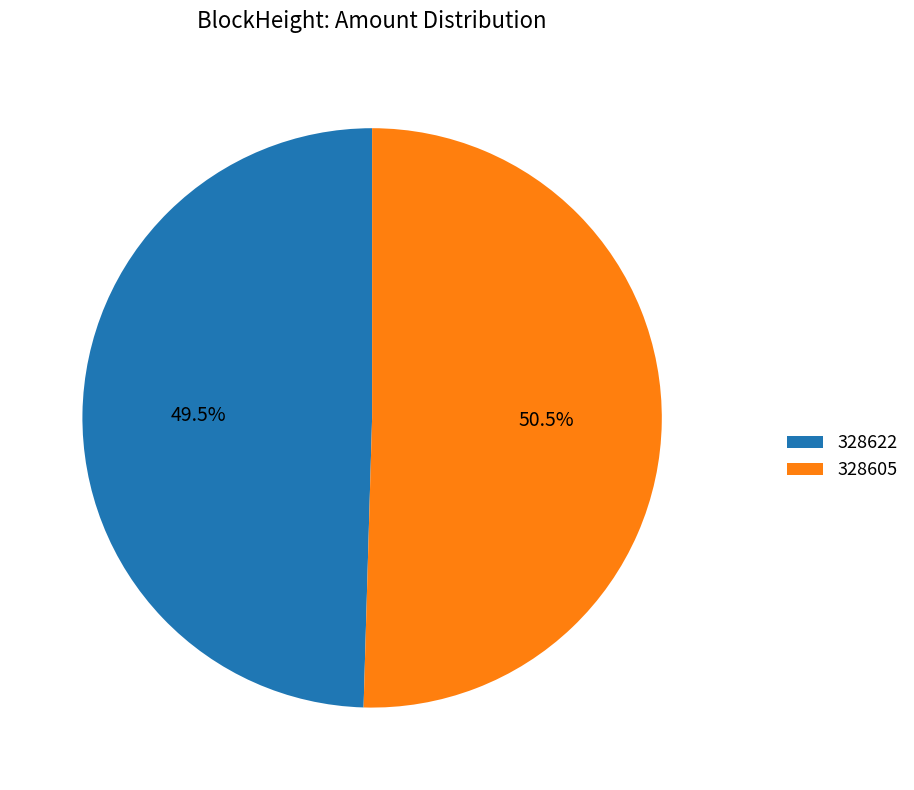

True or false: 328622 accounts for 9% of the total.

False